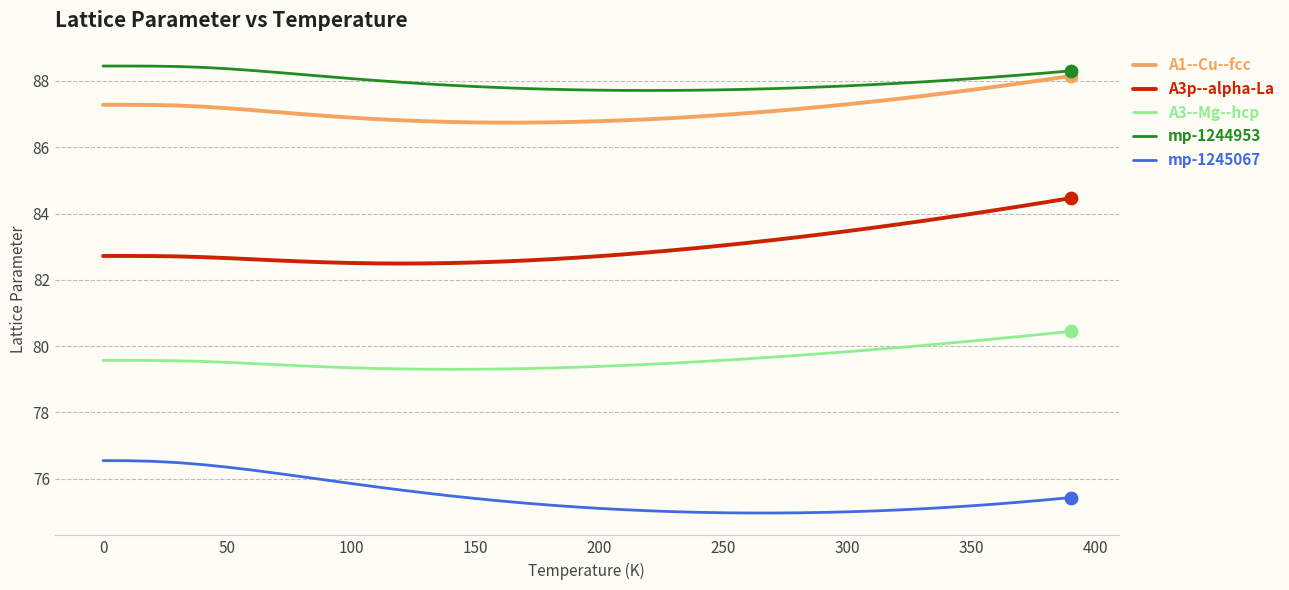

What is the greatest value displayed?

88.4